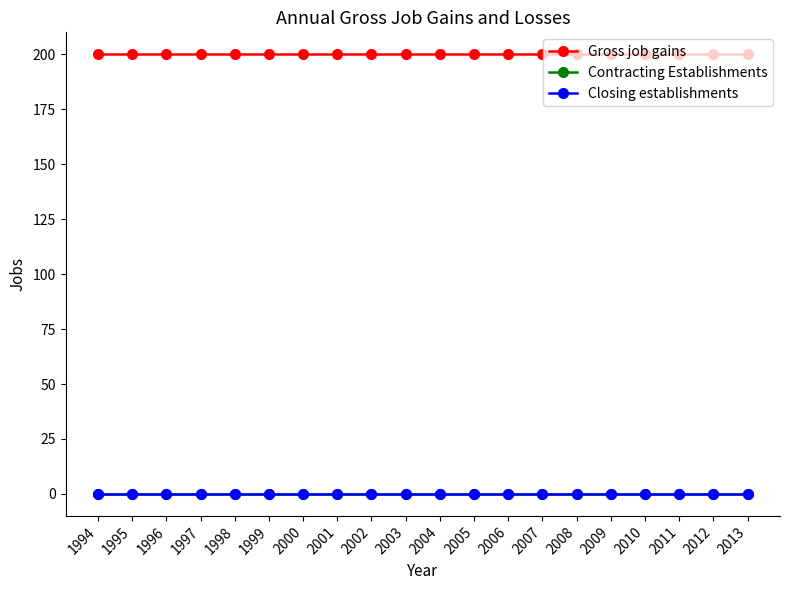

Is this an area chart (filled region under the line)?

No